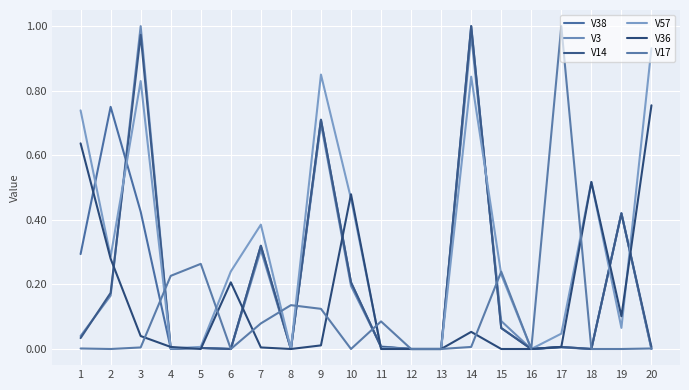

List the series in order of their peak value, lowest first.

V36, V57, V38, V3, V14, V17